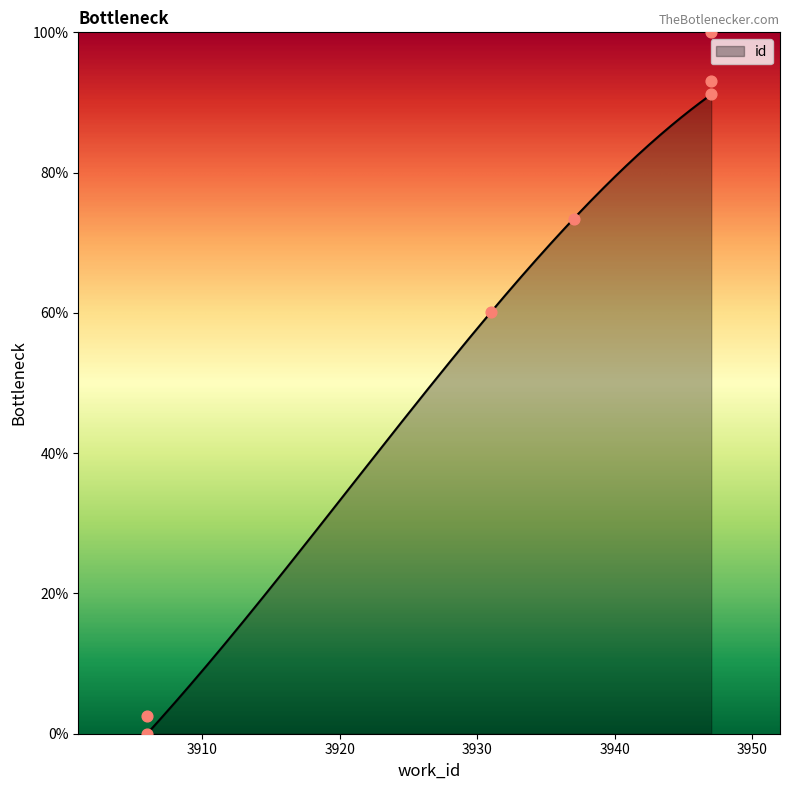

What is the change in value from 3937 to 3947?

+17.7